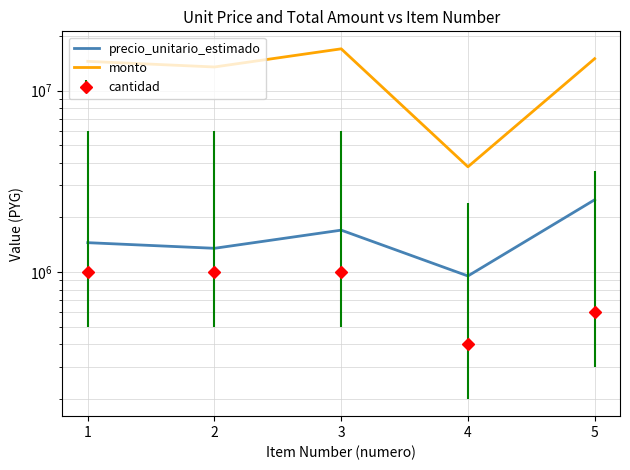

The value of precio_unitario_estimado at 3 is 1700000. True or false?

True